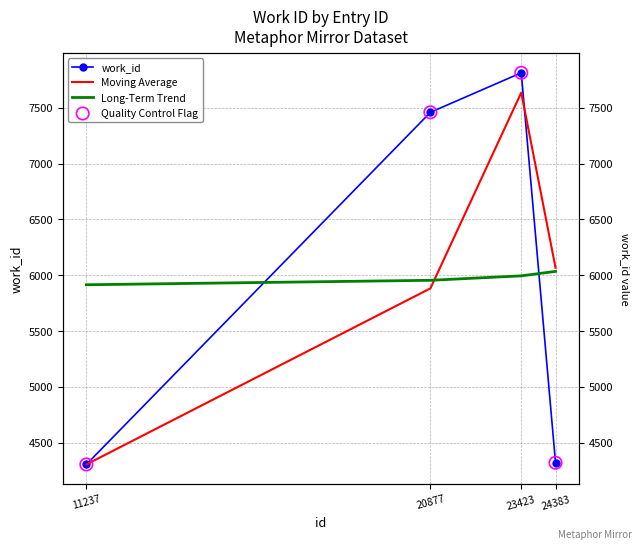

Which series has the largest Y range (max minus min)?

work_id